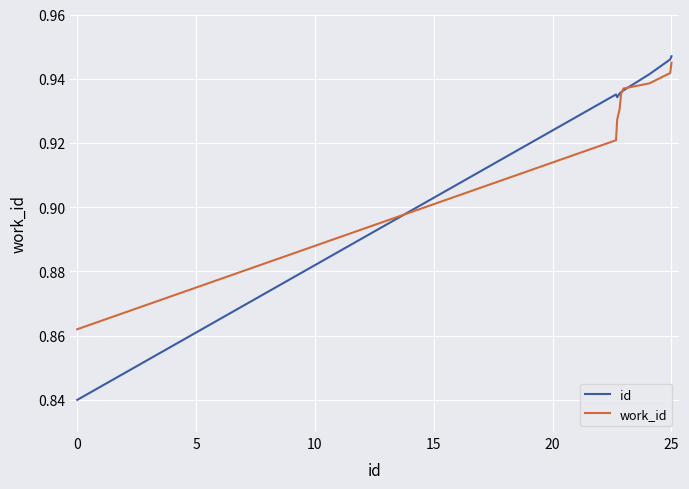

Which series has the widest spread of values?

id